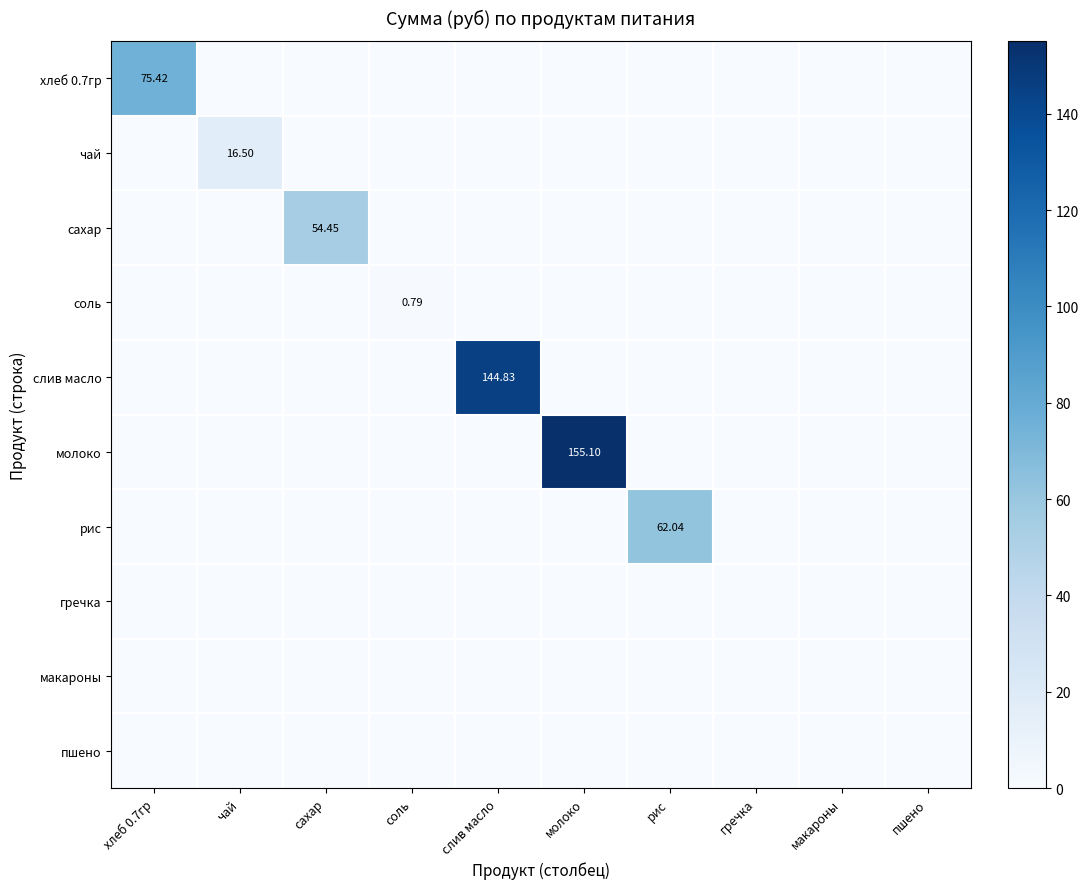

Rank the series by their maximum value, from lowest to highest.

гречка, макароны, пшено, соль, чай, сахар, рис, хлеб 0.7гр, слив масло, молоко